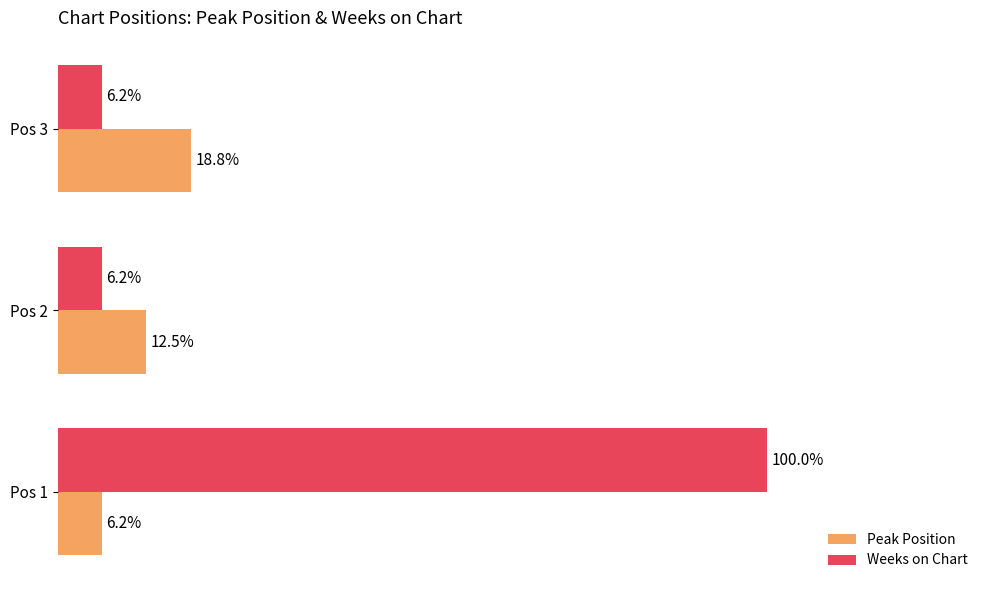

What are all the series names shown in the legend?

Peak Position, Weeks on Chart